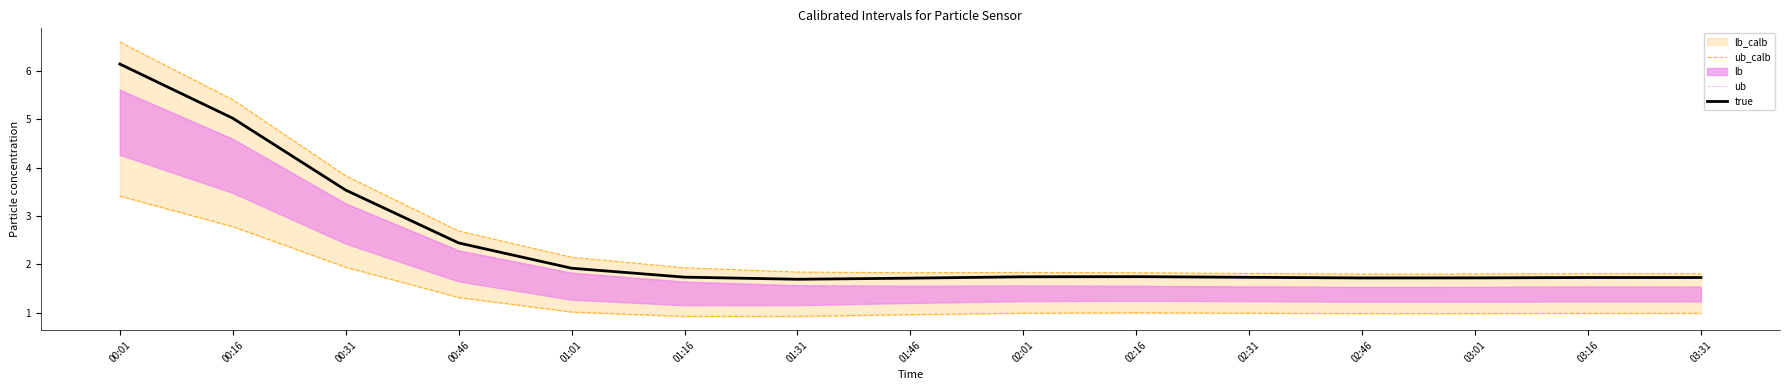

The true series shows 1.7 at 03:31. True or false?

True